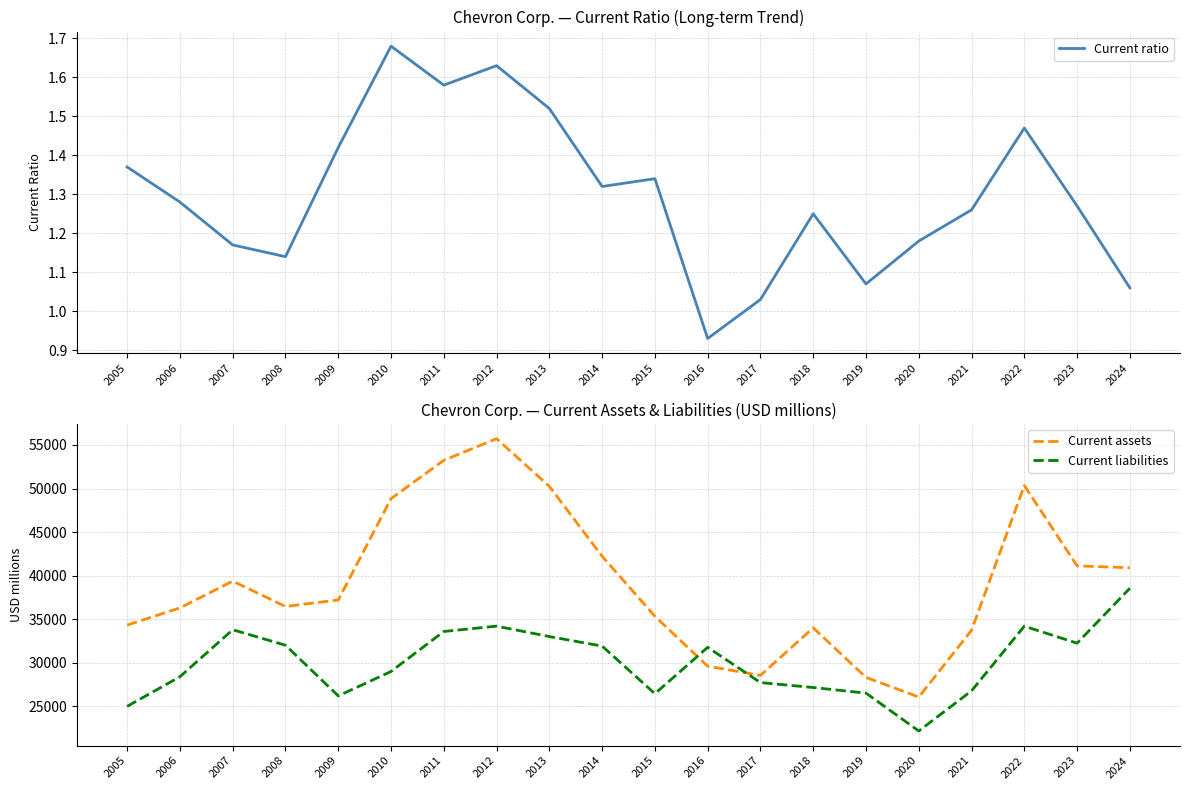

How many data points in Current liabilities are less than 31785?

10